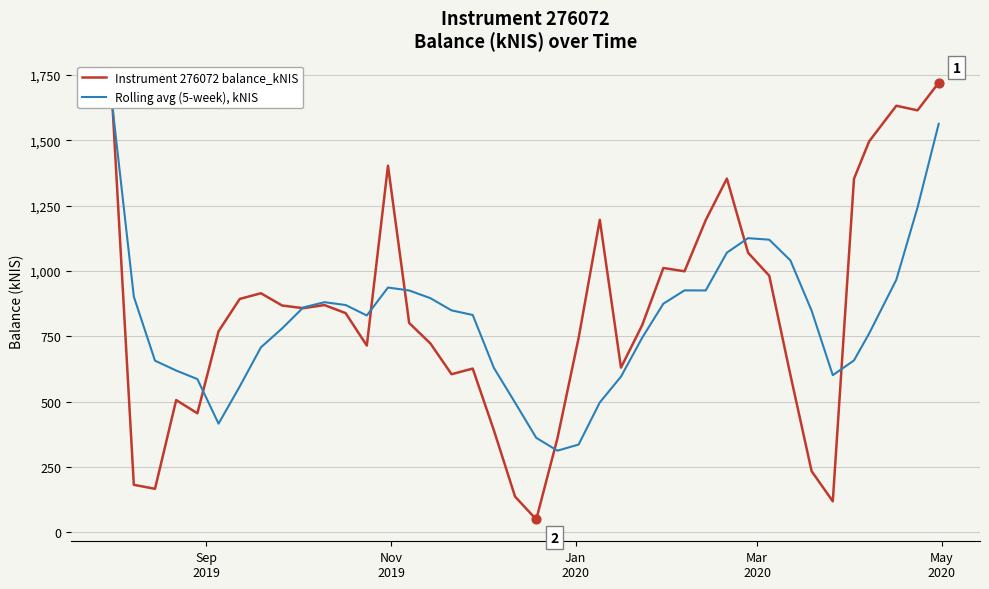

What is the greatest value displayed?

1720.9